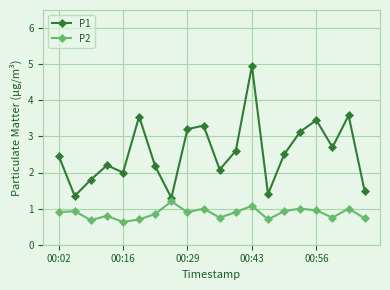

True or false: P2 has more than 1 interior local peaks.

True